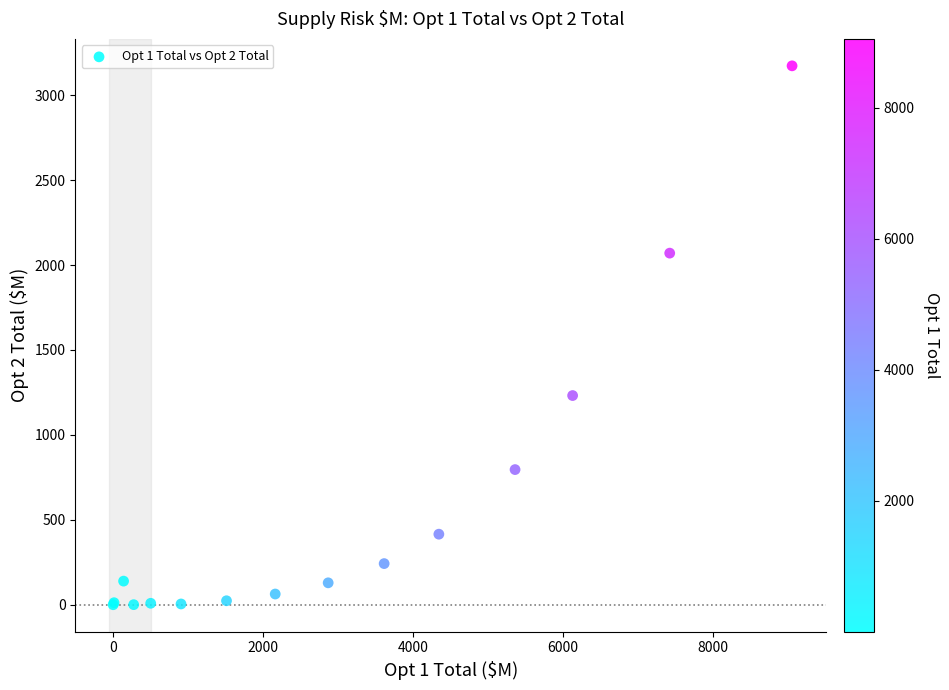

What Y value in the scatter plot is closest to 1586?

1231.7